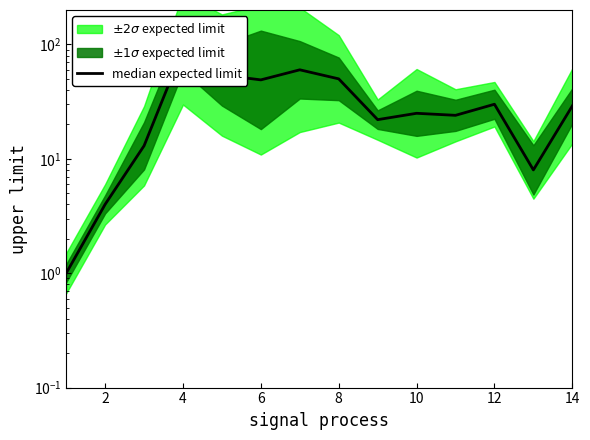

How many data points are above 29?

6